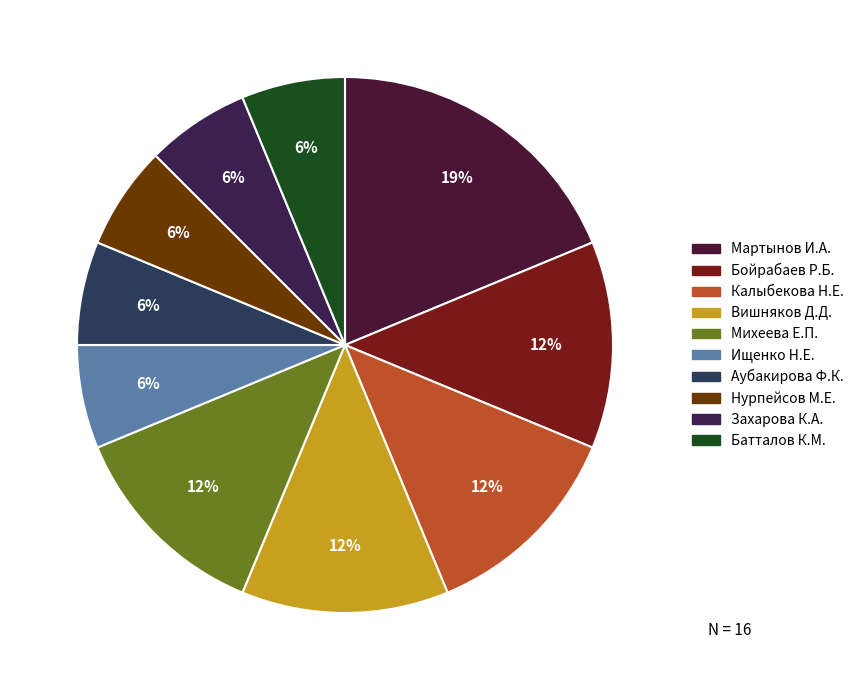

Count the number of slices in the pie.

10